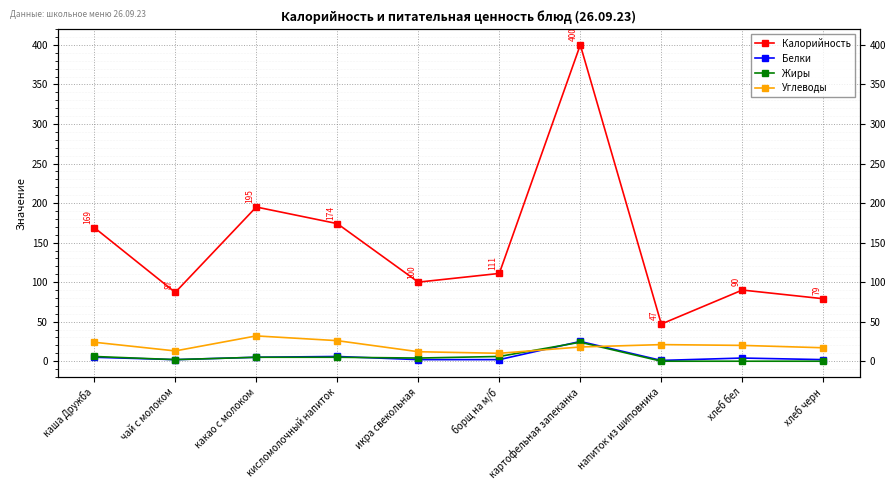

How many distinct data groups are displayed?

4